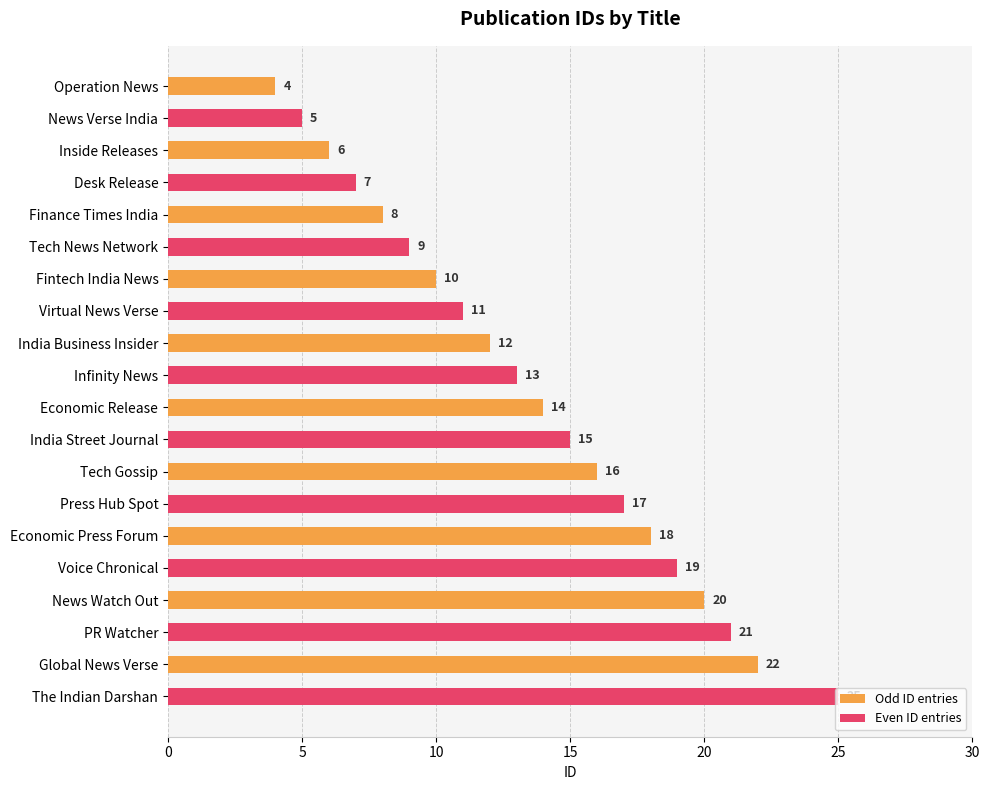

How many distinct data groups are displayed?

2